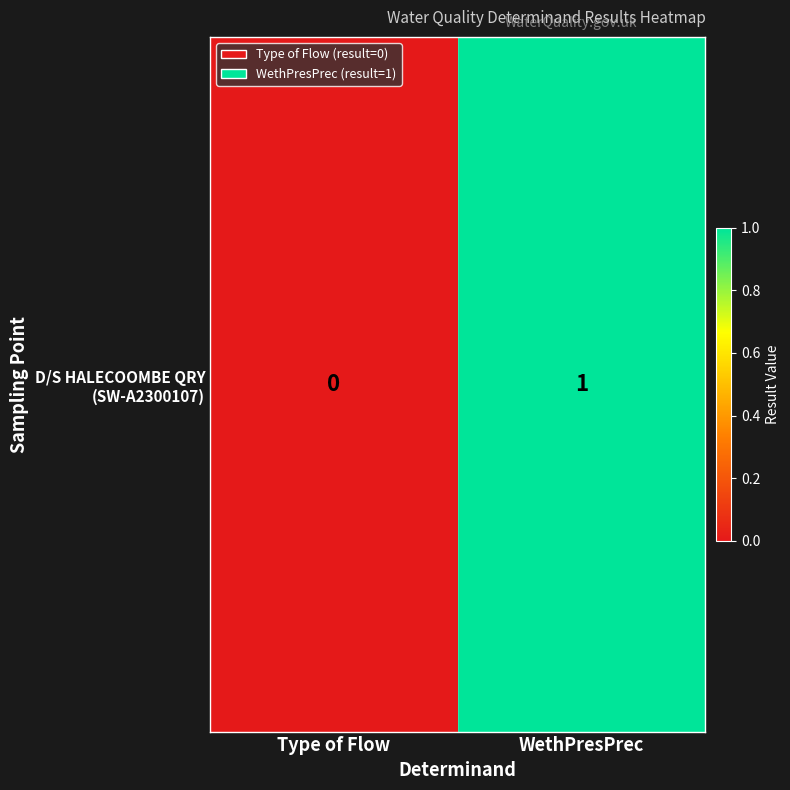

Rank the categories by value from lowest to highest.

Type of Flow, WethPresPrec